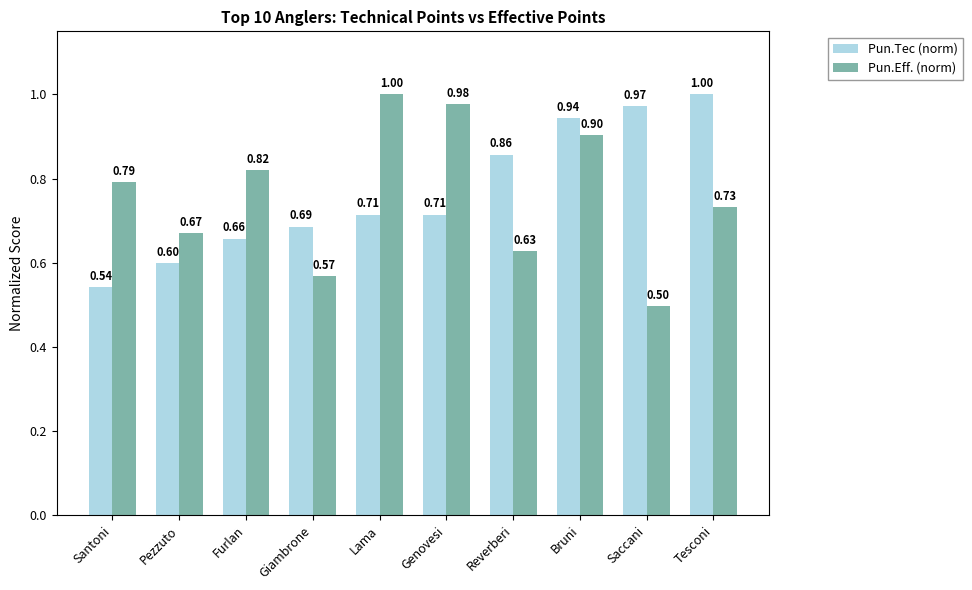

At Reverberi, list the series in order from smallest to largest.

Pun.Eff. (norm), Pun.Tec (norm)